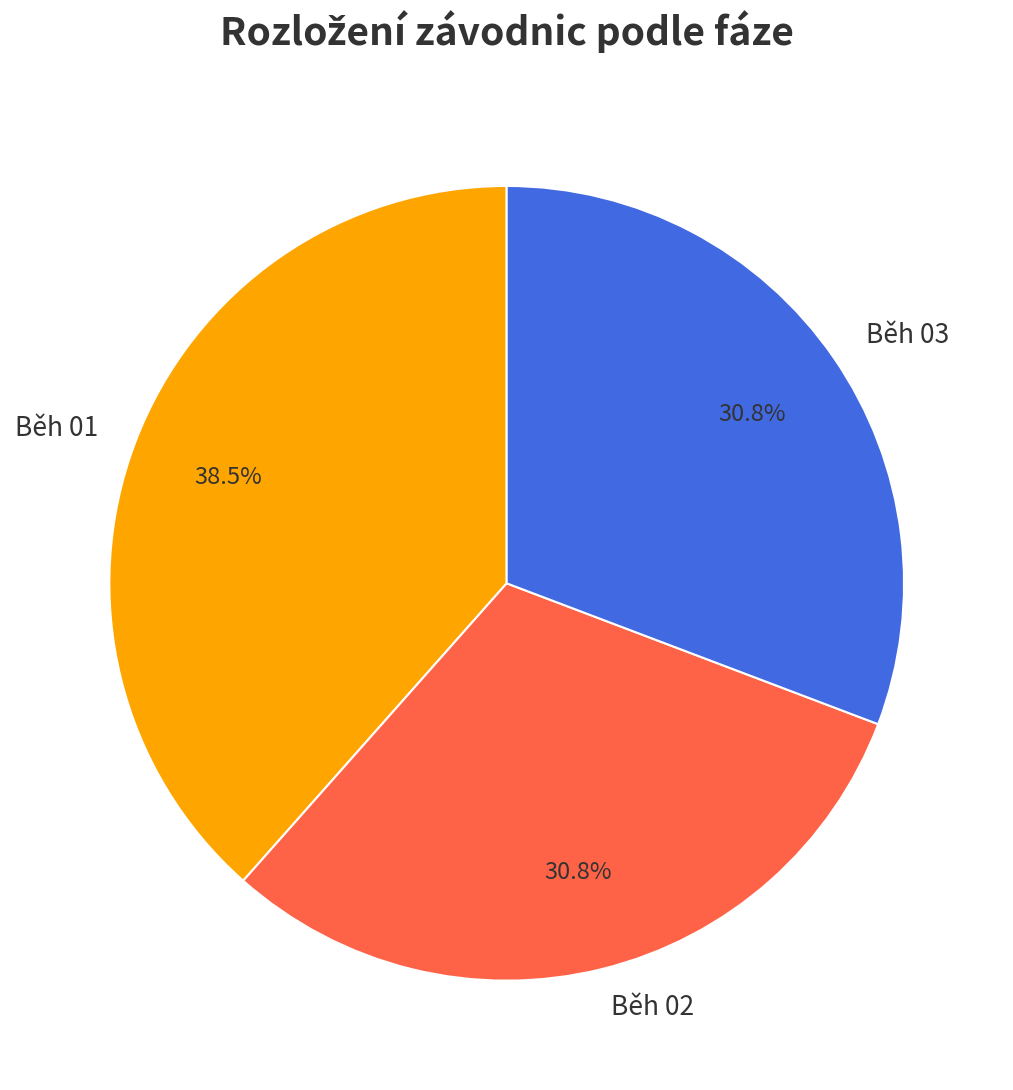

Approximately how many times larger is the value at Běh 03 compared to Běh 01?

0.8